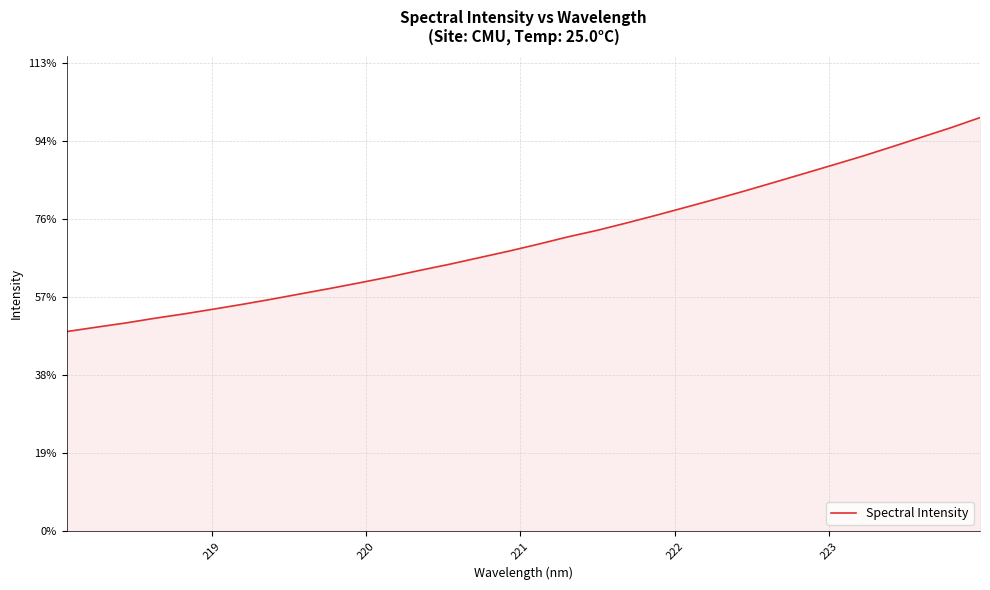

Reading left to right, what are all the values shown in this chart?

2556.3	2612.1	2666.4	2727.5	2783.7	2845.0	2907.7	2974.4	3044.2	3113.6	3186.1	3260.7	3342.0	3419.7	3503.5	3587.1	3675.8	3769.1	3853.2	3947.8	4046.1	4147.9	4250.7	4356.8	4466.7	4577.8	4689.4	4802.1	4921.8	5044.0	5165.9	5296.7